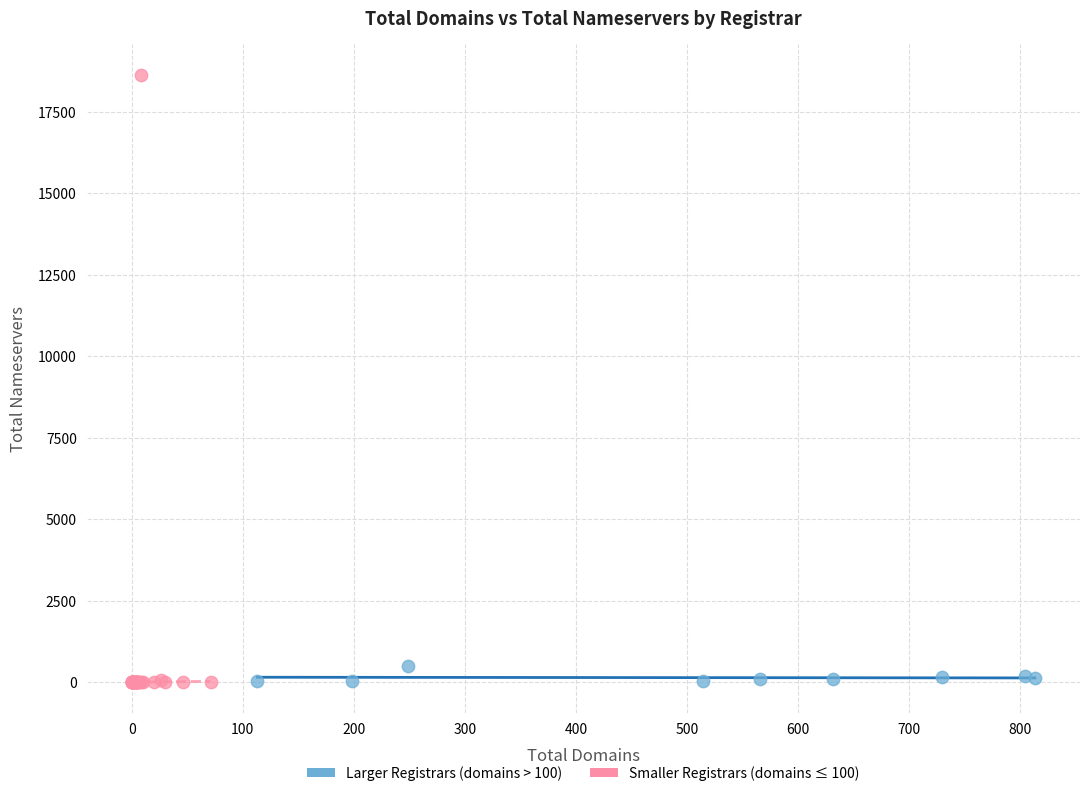

Which series reaches the maximum Y coordinate?

Smaller Registrars (domains ≤ 100)